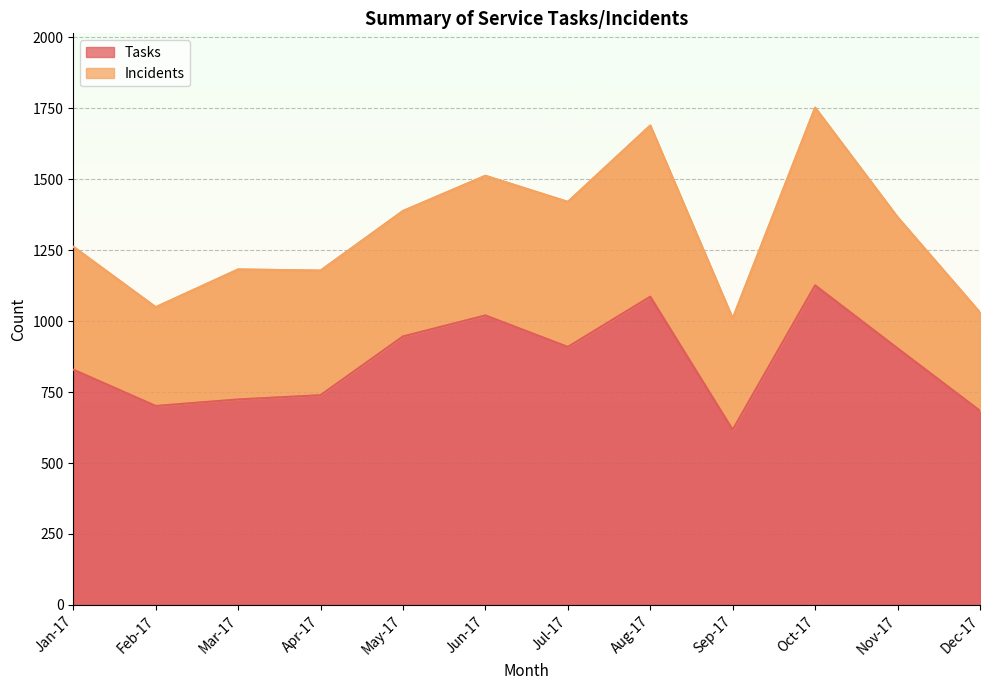

Which category has the lowest value in the Tasks series?

Sep-17